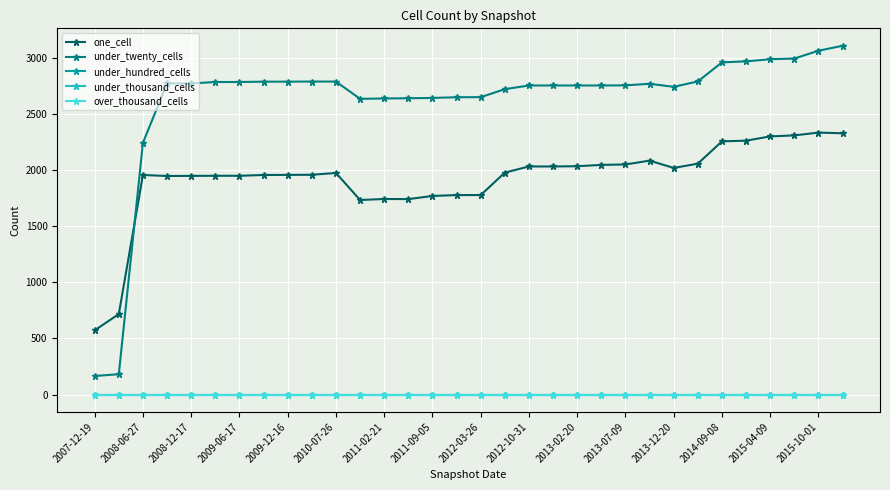

Which series has the largest total across all categories?

under_twenty_cells